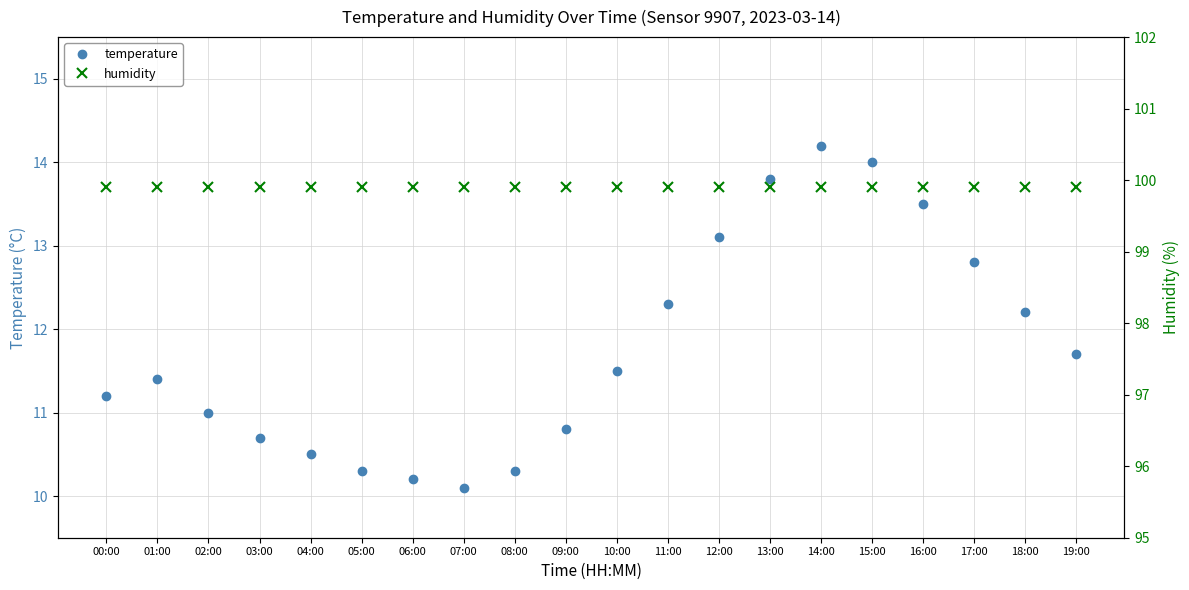

True or false: humidity and temperature cross at least once.

False